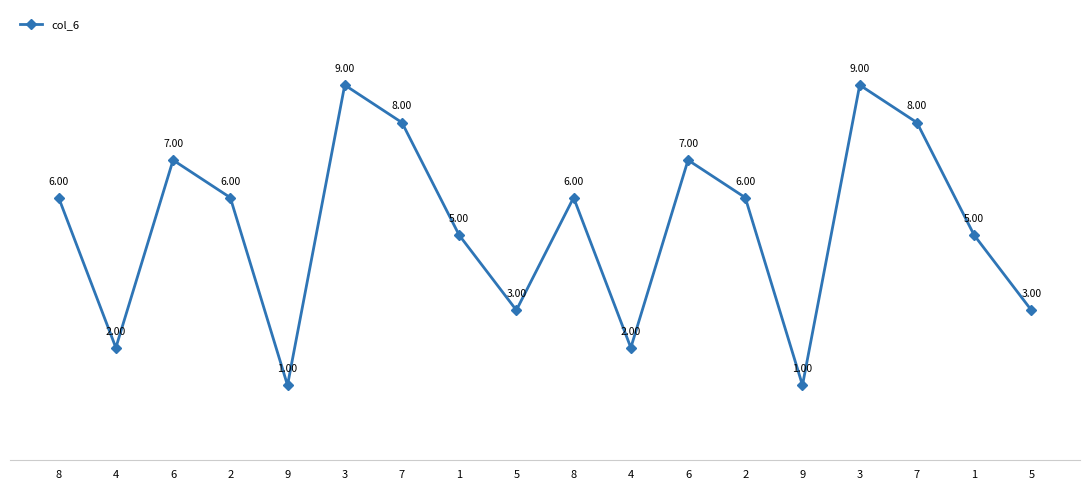

How many lines are shown in the chart?

1